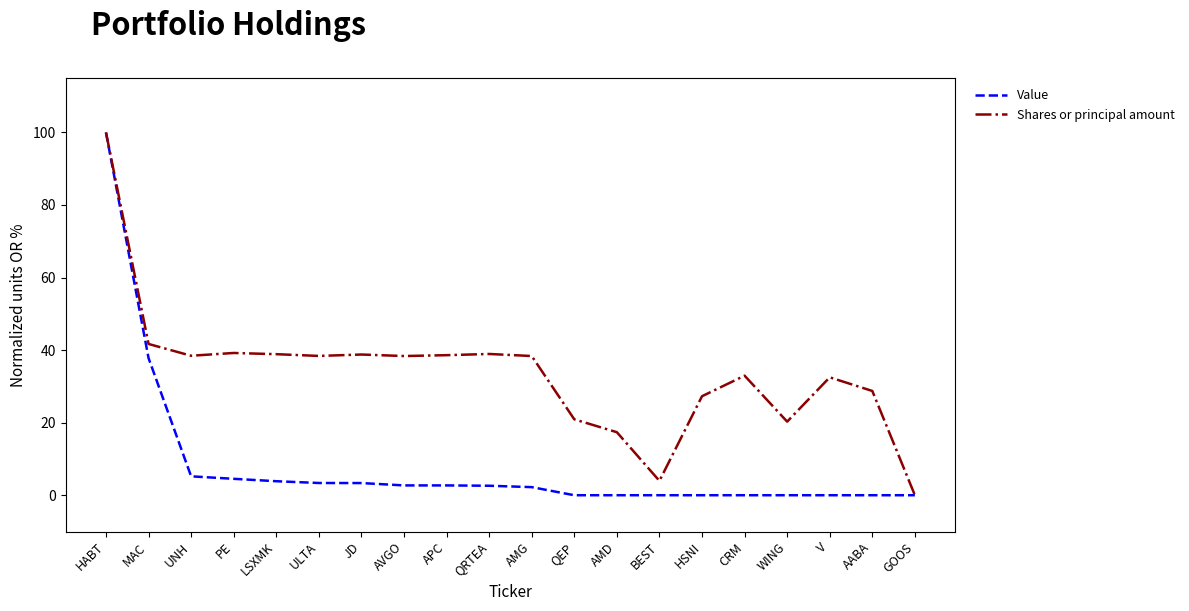

At HSNI, list the series in order from largest to smallest.

Shares or principal amount, Value